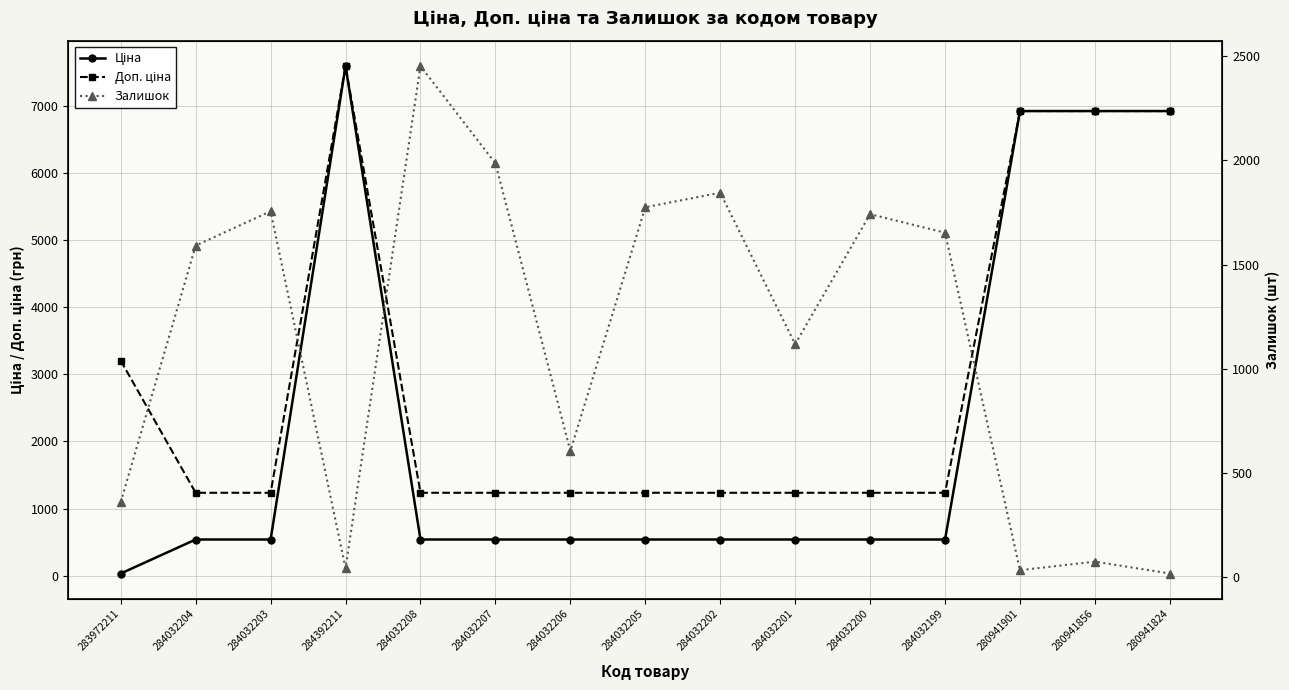

What is the label of the 5th point from the right?

284032200